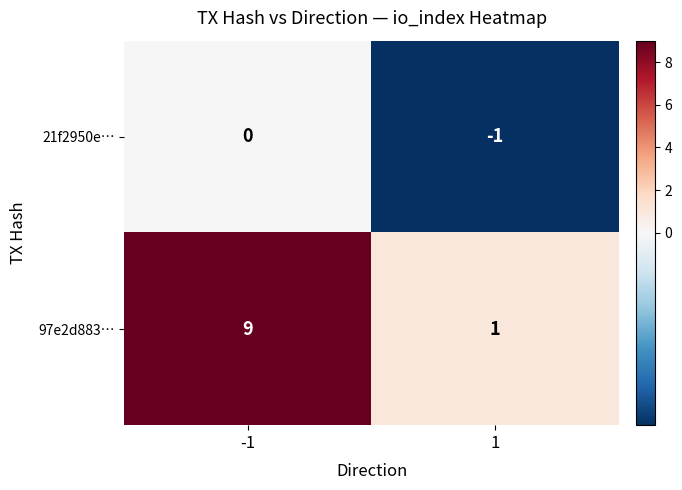

What is the sum of all 97e2d883… values?

10